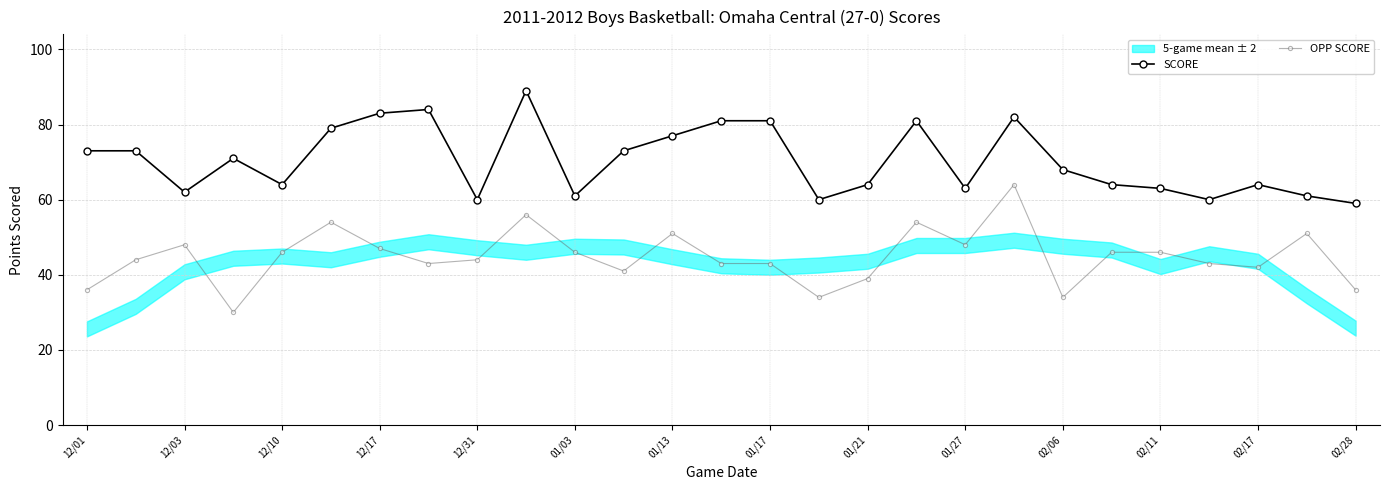

The value of OPP SCORE at 02/17 is 42. True or false?

True